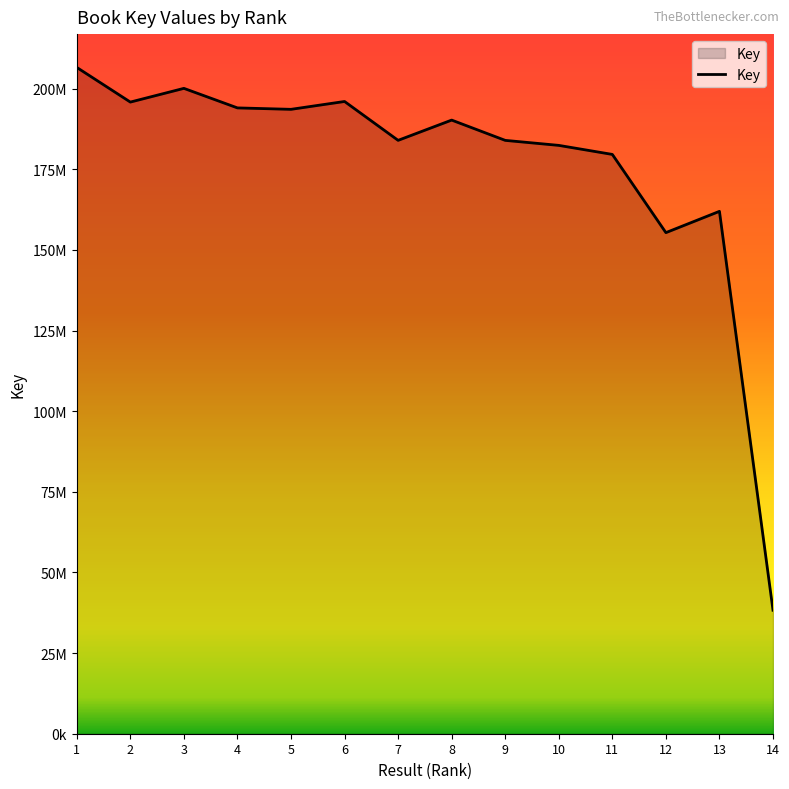

What is the difference between the maximum and minimum values?

168316346